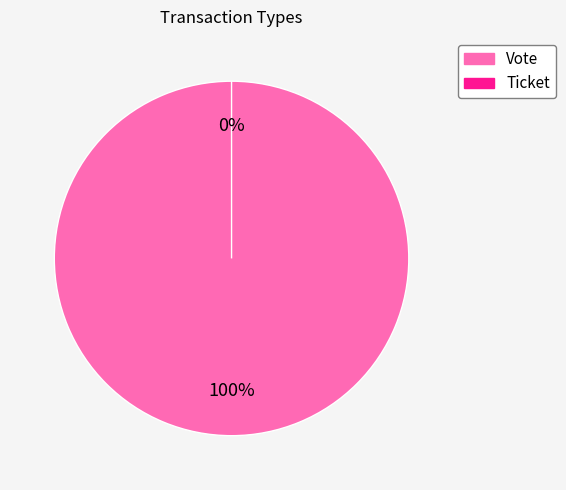

Which category has the smallest portion of the pie?

Ticket